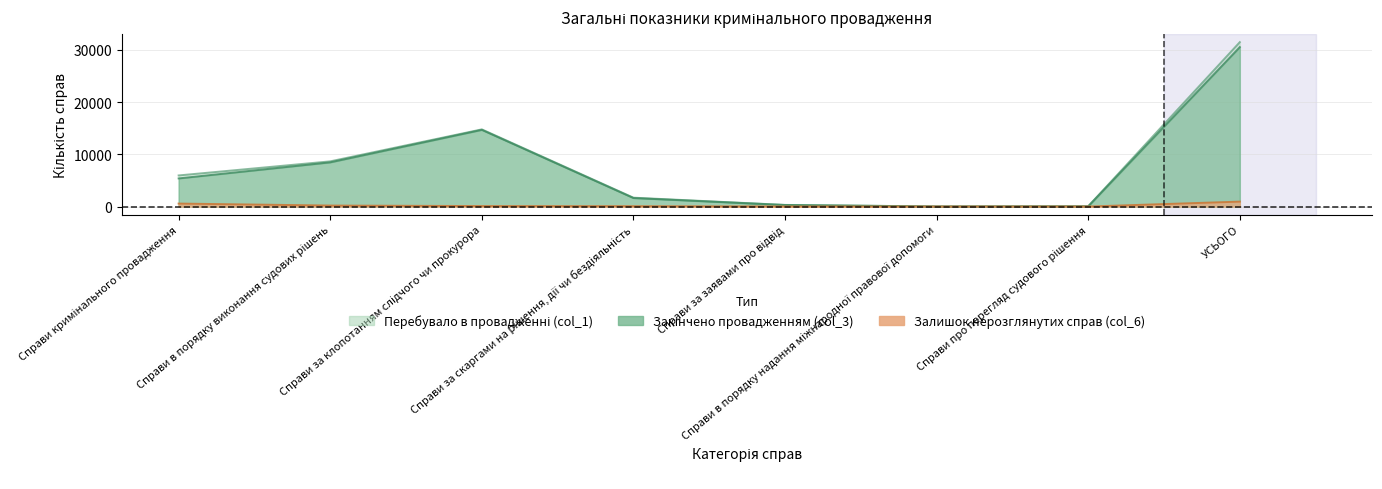

At which category is the sum across all series the highest?

УСЬОГО